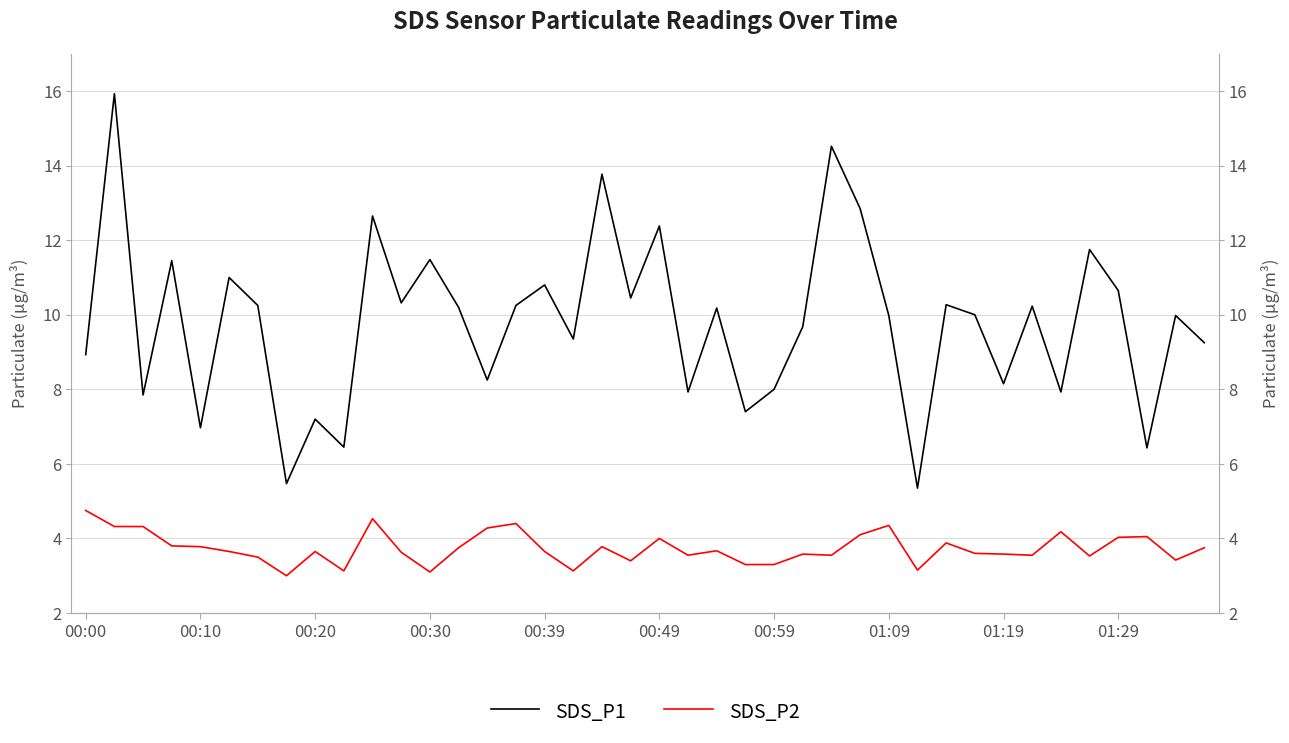

What are all the series names shown in the legend?

SDS_P1, SDS_P2